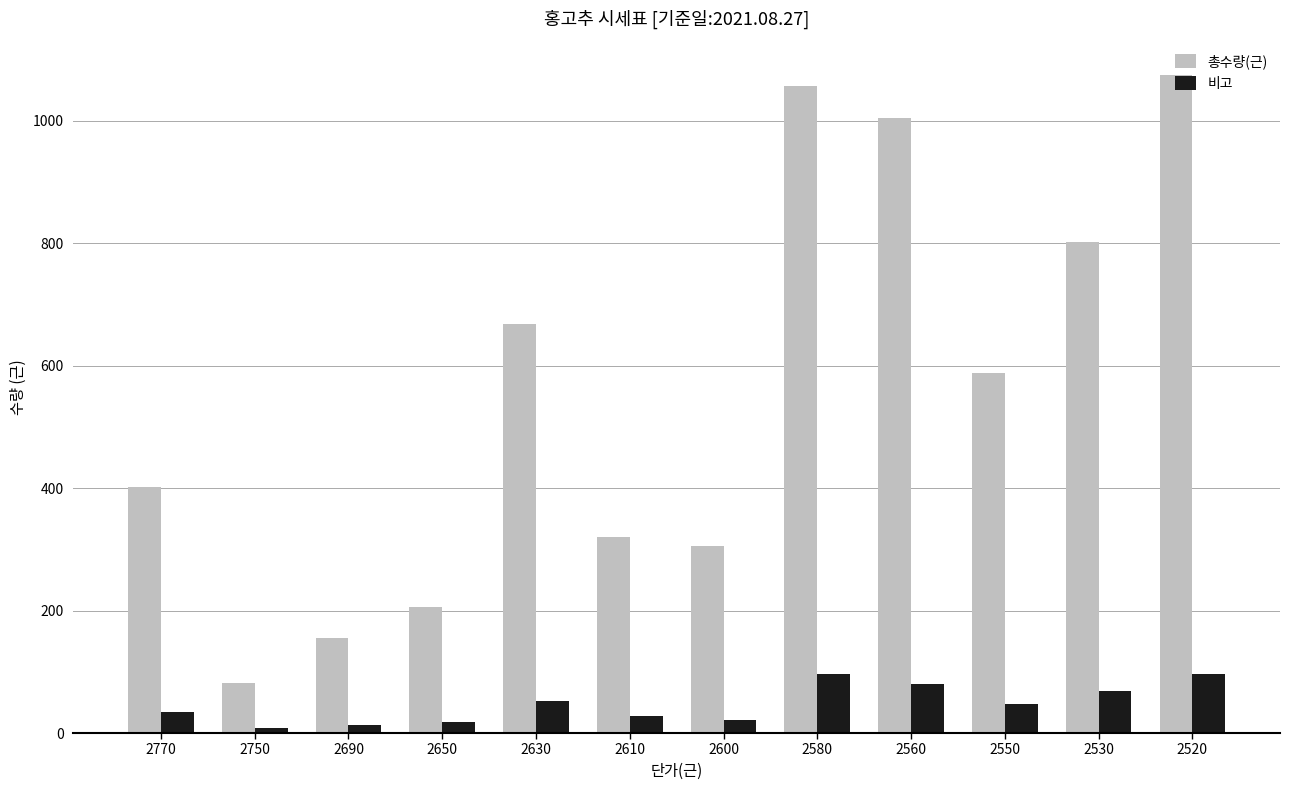

Which series changed the most between 2750 and 2630?

총수량(근)